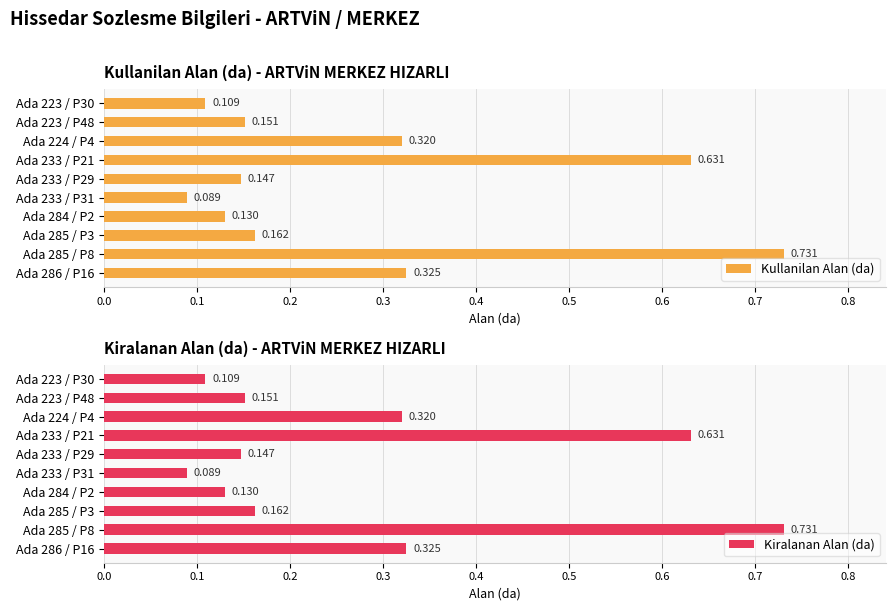

Is the value of Kiralanan Alan (da) at Ada 233 / P31 greater than the value of Kullanilan Alan (da) at Ada 224 / P4?

No